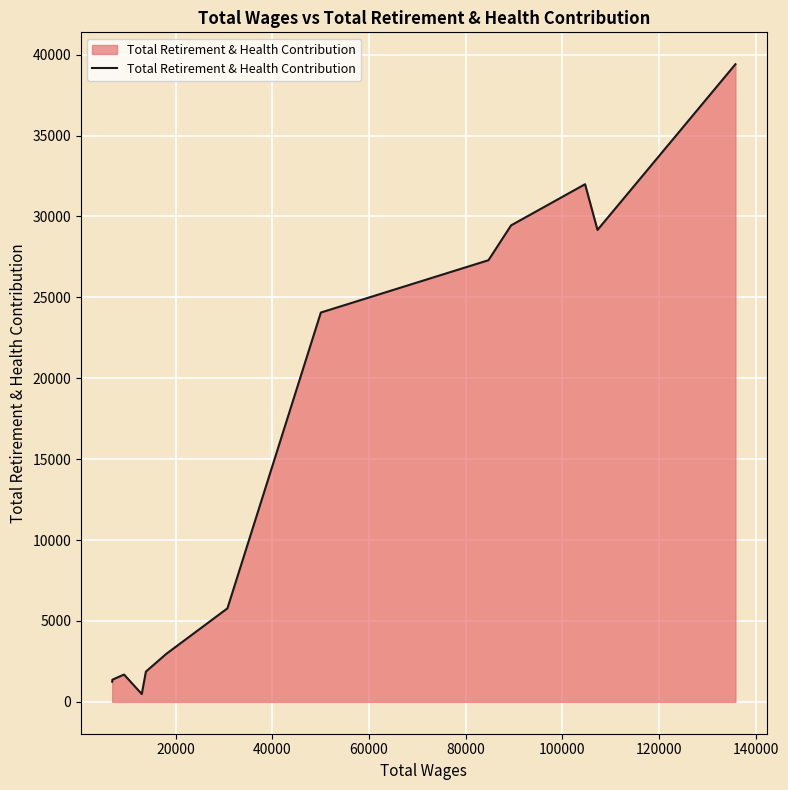

What is the greatest value displayed?

39408